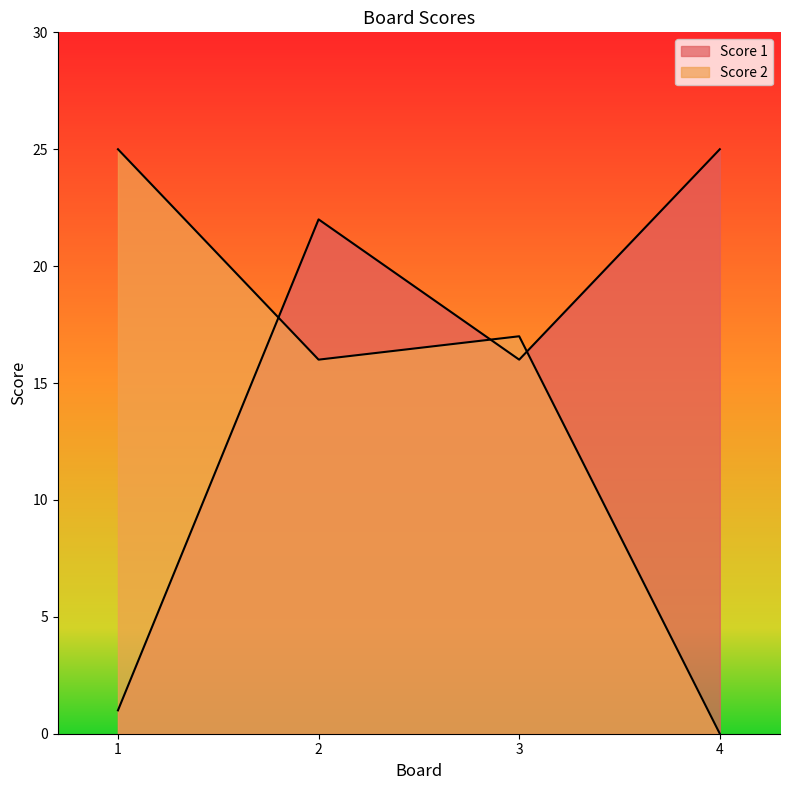

At which label is Score 2 closest to 12?

2